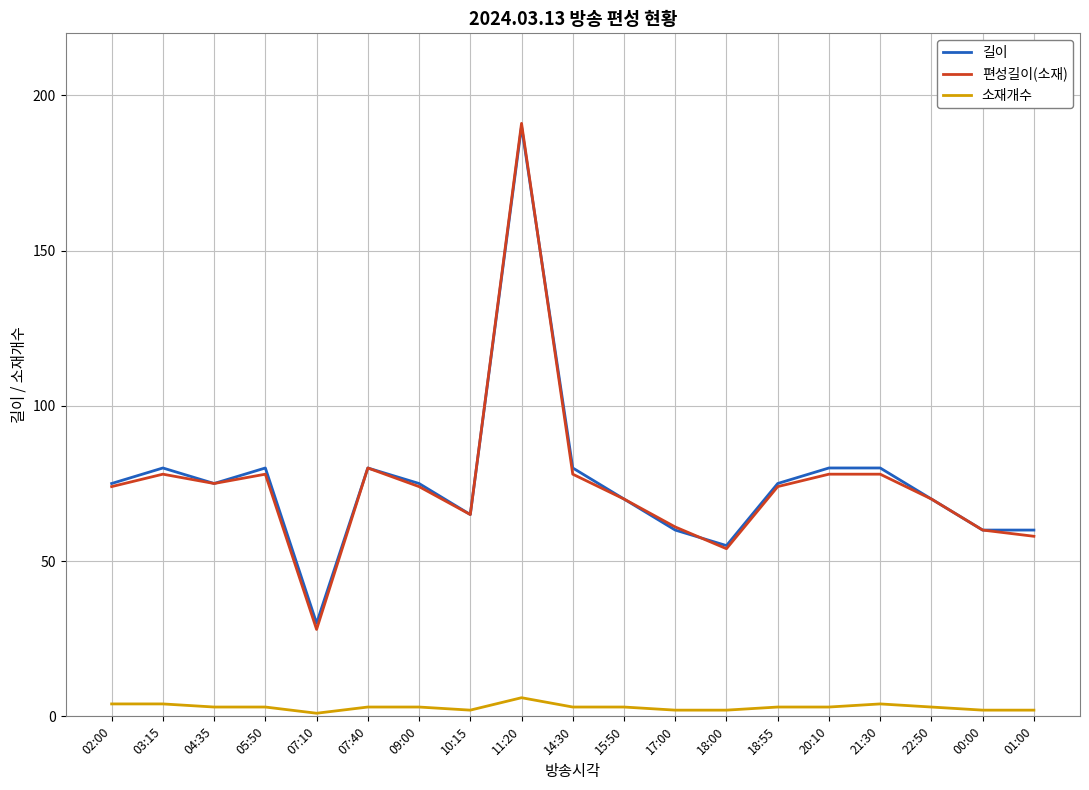

Which series changed the most between 02:00 and 03:15?

길이